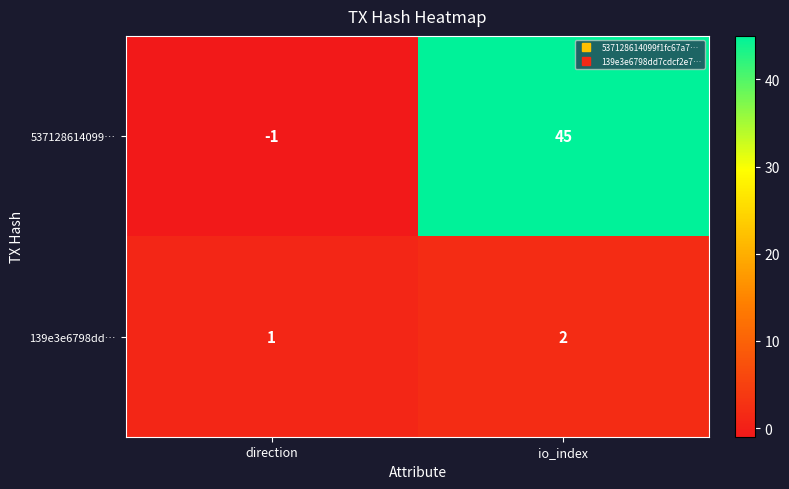

Rank the series by their average value, from lowest to highest.

139e3e6798dd…, 537128614099…